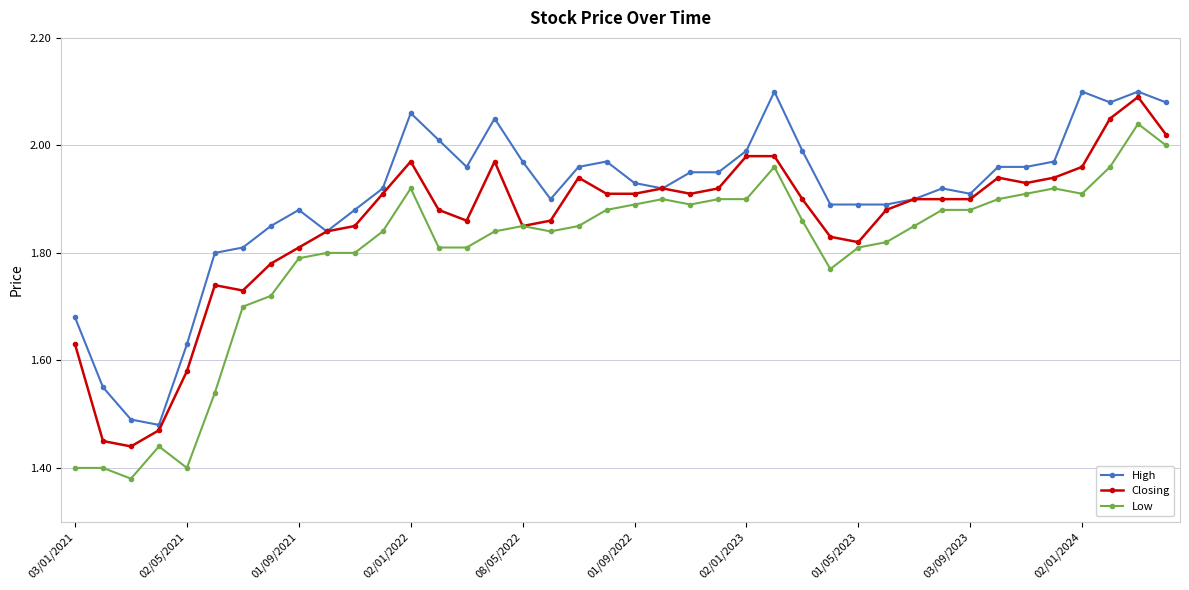

True or false: High and Low intersect in this chart.

False